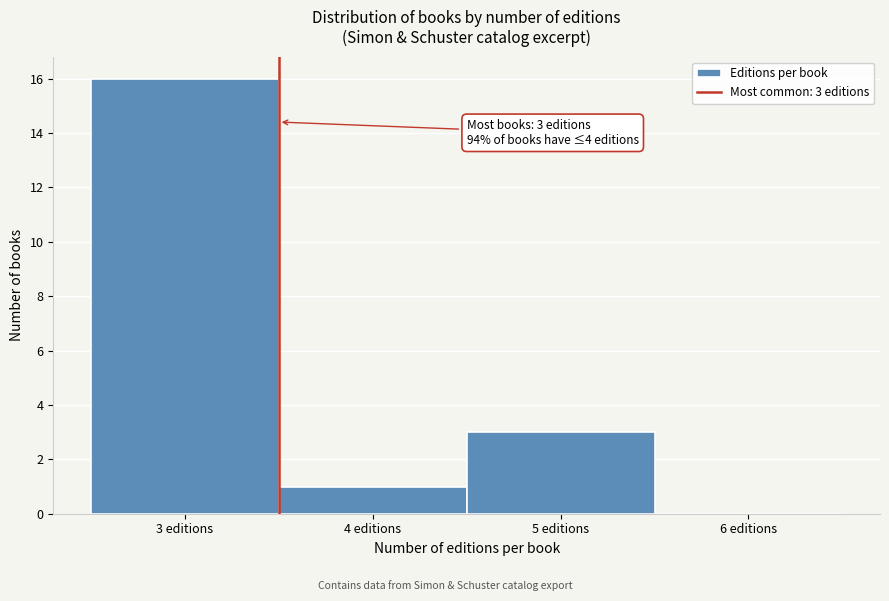

Which range on the x-axis has the tallest bar?

2.5 to 3.5